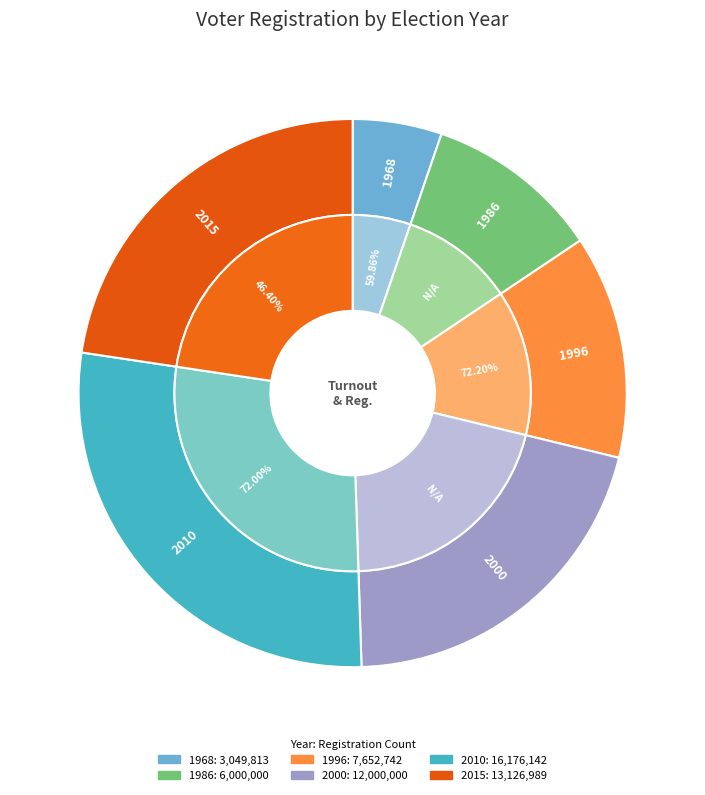

Rank the categories by value from highest to lowest.

2010, 2015, 2000, 1996, 1986, 1968